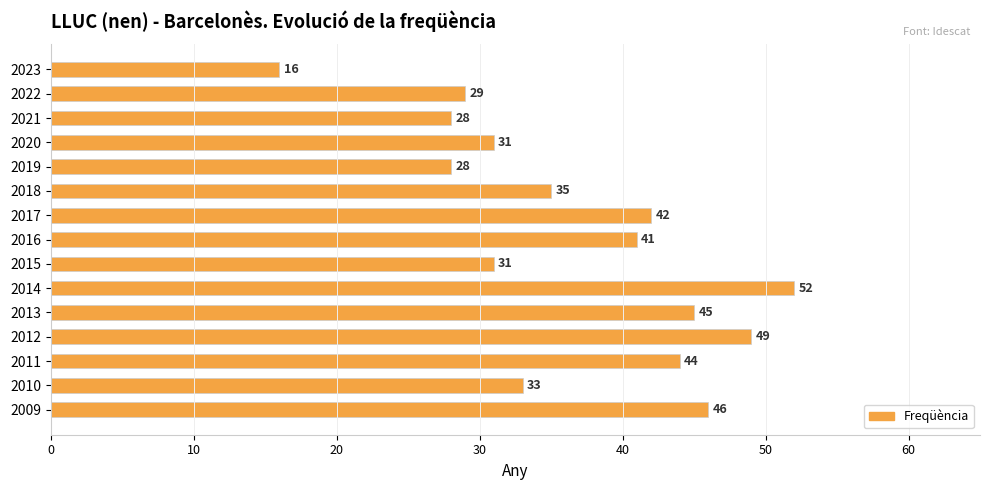

Reading top to bottom, extract all data points from this chart.

16	29	28	31	28	35	42	41	31	52	45	49	44	33	46